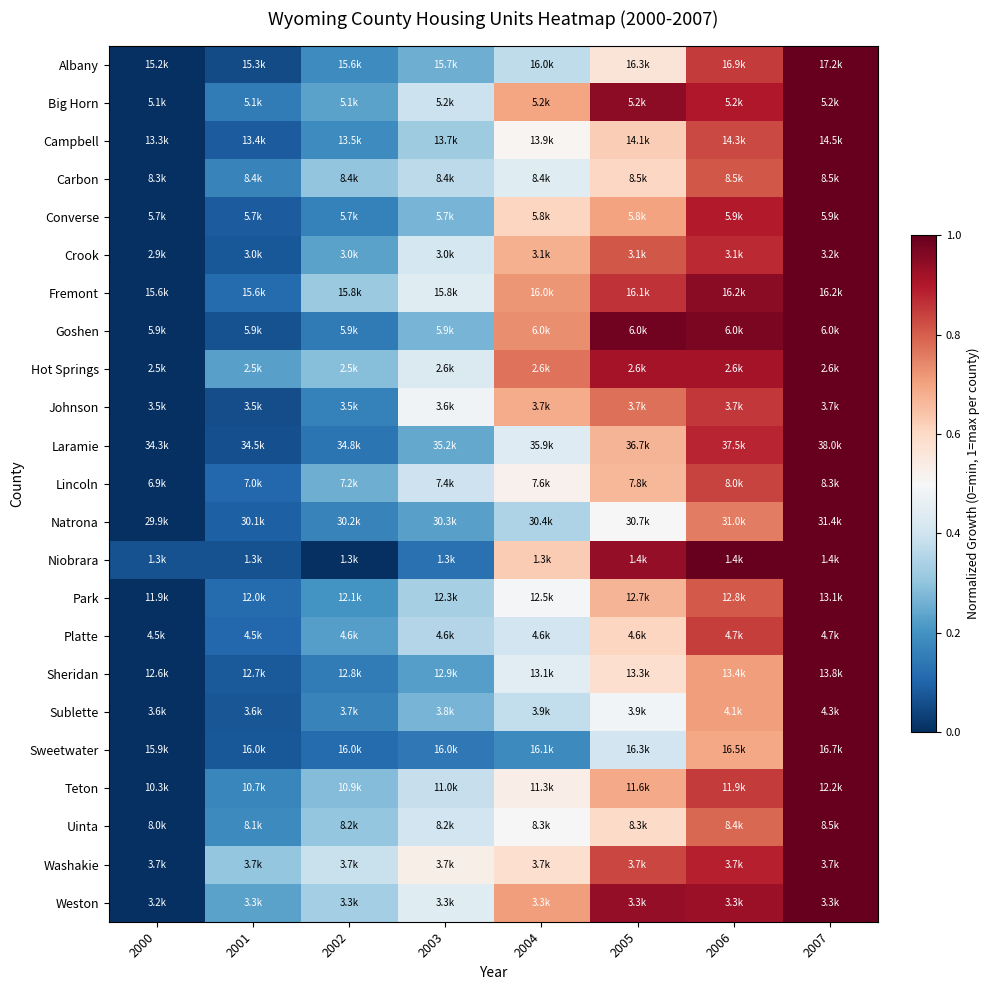

Which category has the lowest value across all series?

2000